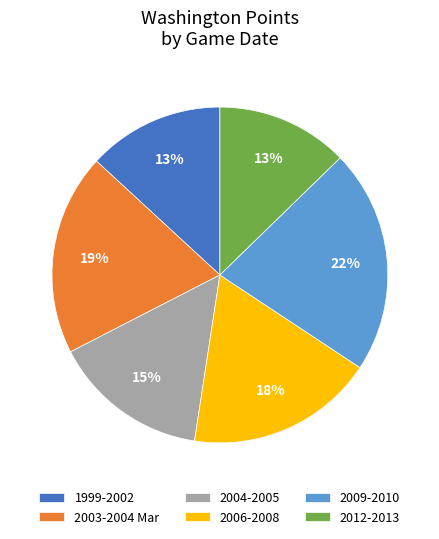

Count the number of slices in the pie.

6